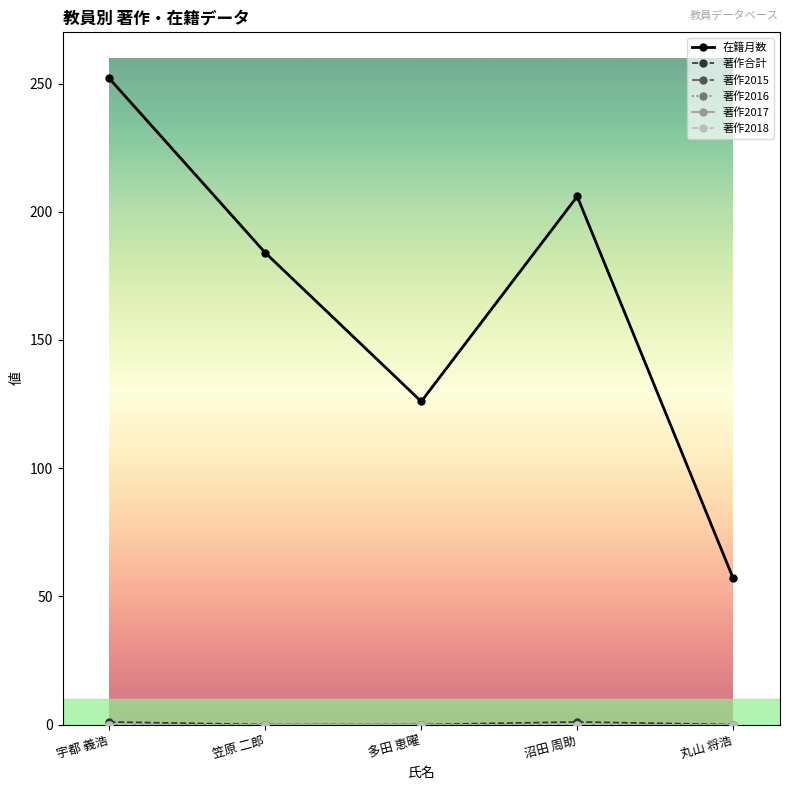

Does the chart have visible grid lines?

No